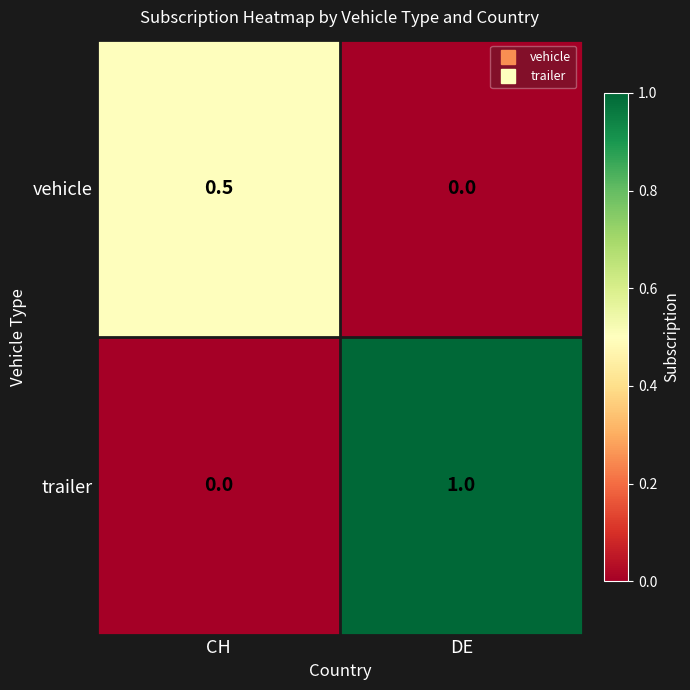

Reading left to right, transcribe all the data shown in this chart.

vehicle: CH=0.5	DE=0.0
trailer: CH=0.0	DE=1.0